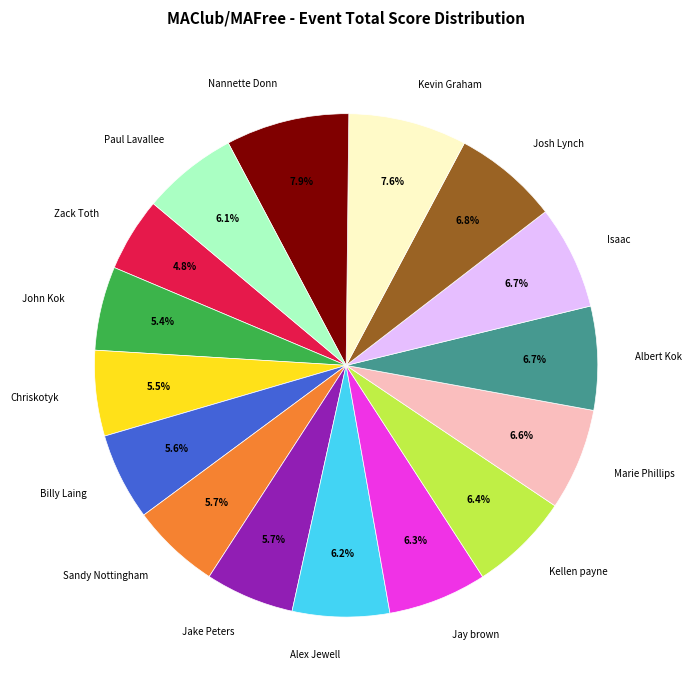

Which category has the smallest portion of the pie?

Zack Toth